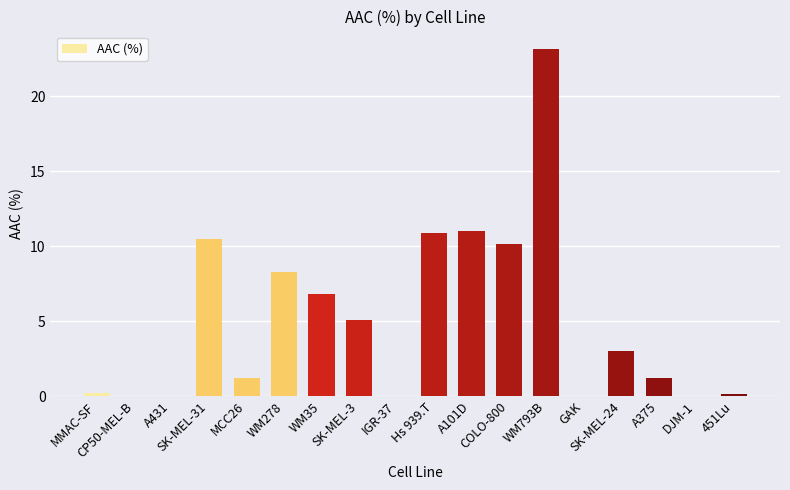

What is the greatest value displayed?

23.2